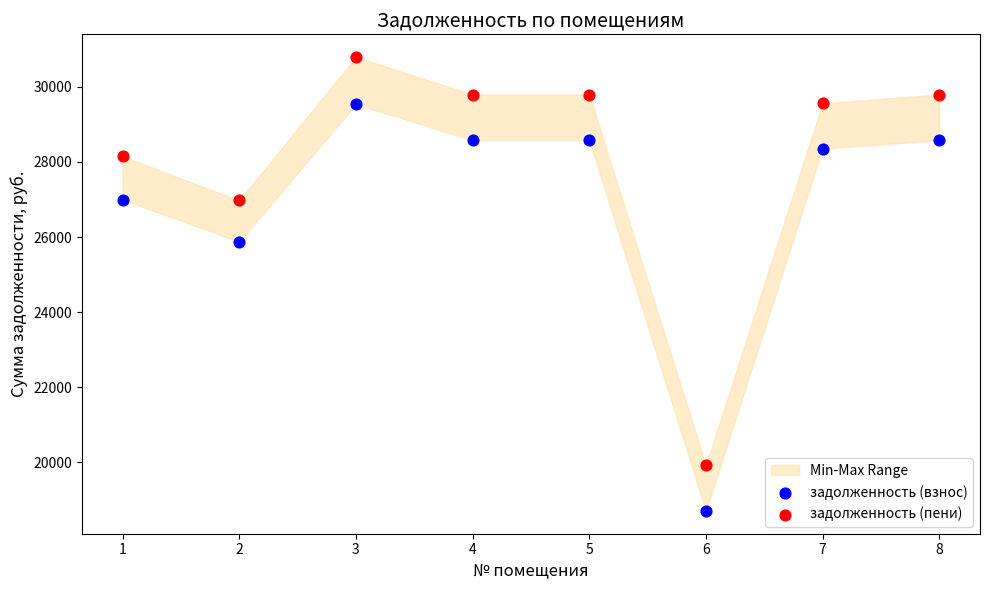

Which series contains the highest Y value?

задолженность (пени)